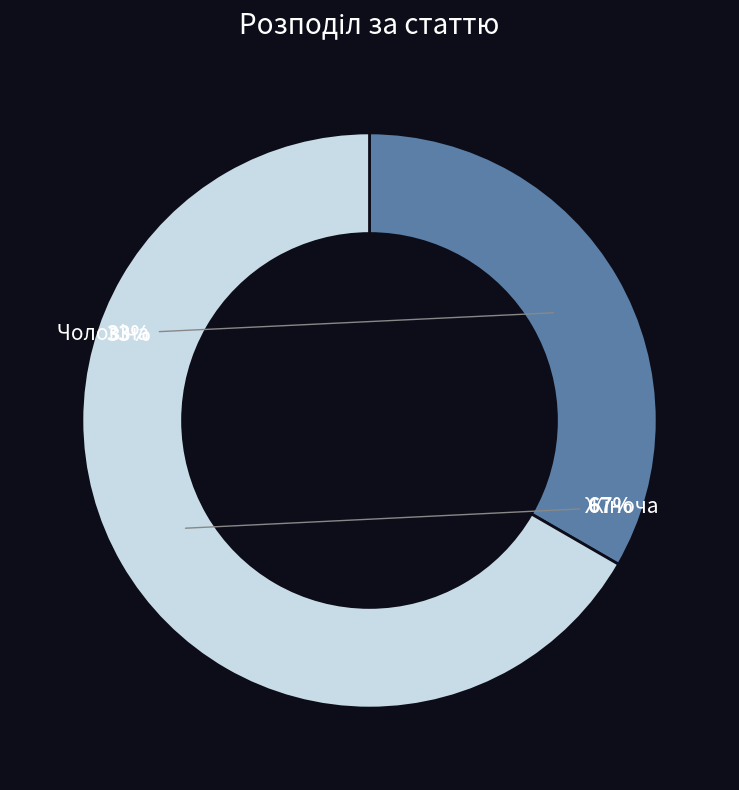

How many slices are in this pie chart?

2